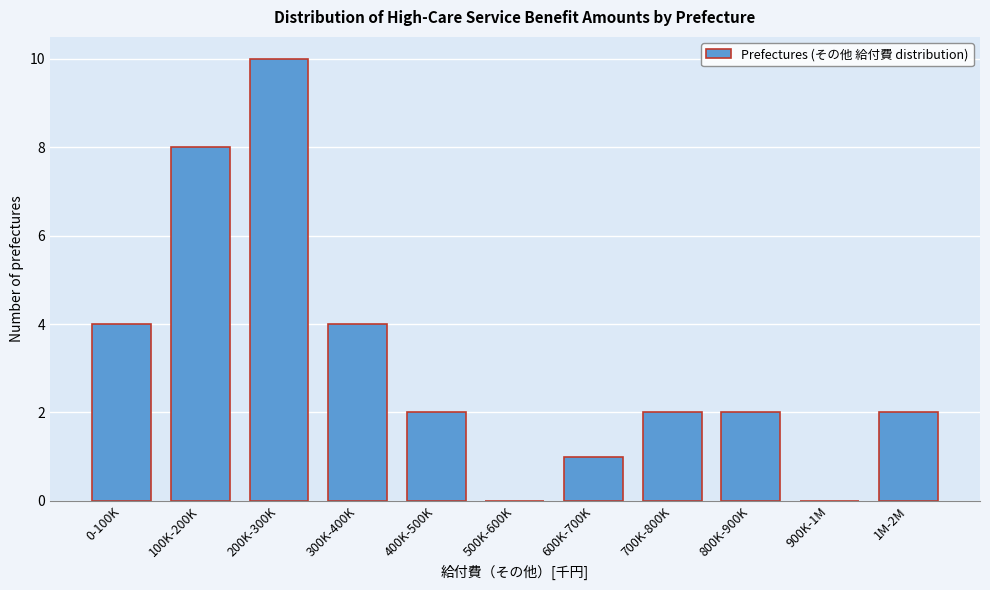

Reading right to left, transcribe all the data shown in this chart.

1M-2M=2	900K-1M=0	800K-900K=2	700K-800K=2	600K-700K=1	500K-600K=0	400K-500K=2	300K-400K=4	200K-300K=10	100K-200K=8	0-100K=4